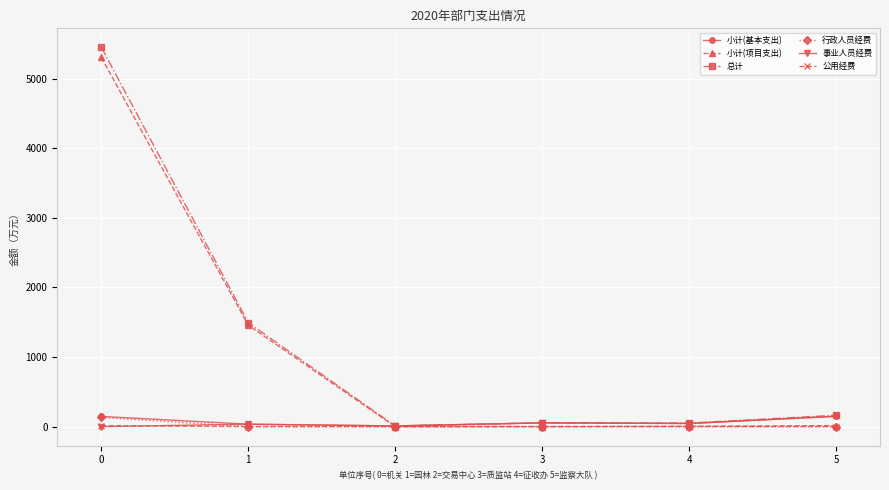

True or false: 事业人员经费 has more than 0 points higher than both neighbors.

True